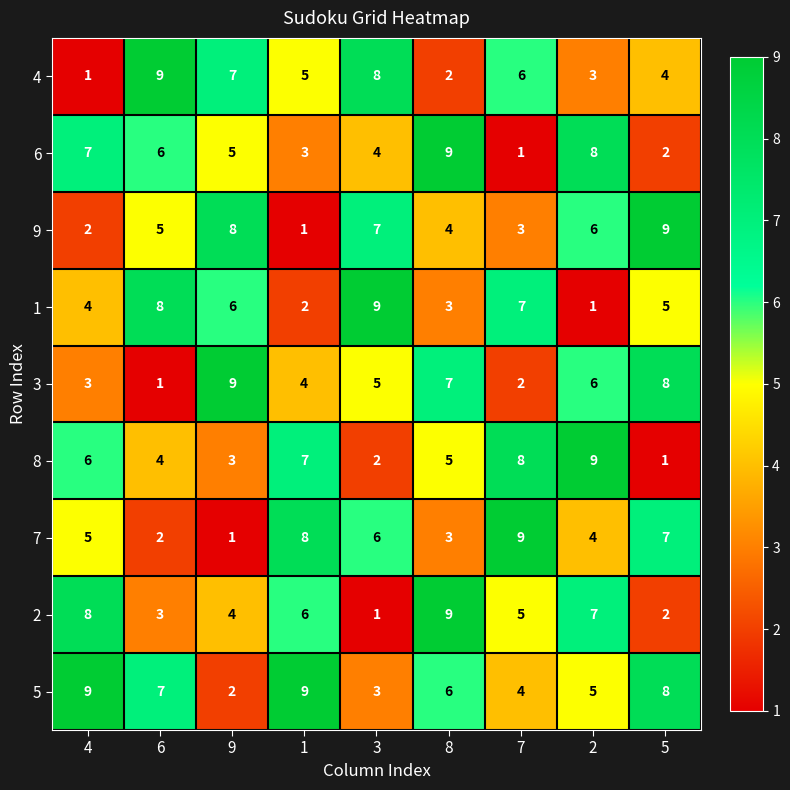

Which category has the highest value in the 7 series?

7